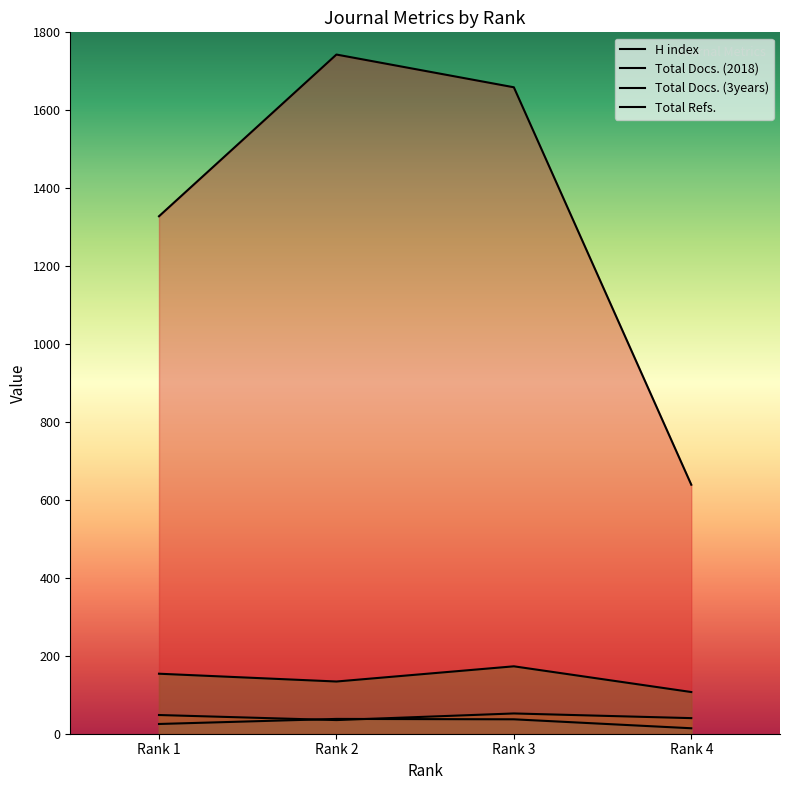

How many interior local peaks does the Total Refs. series have?

1